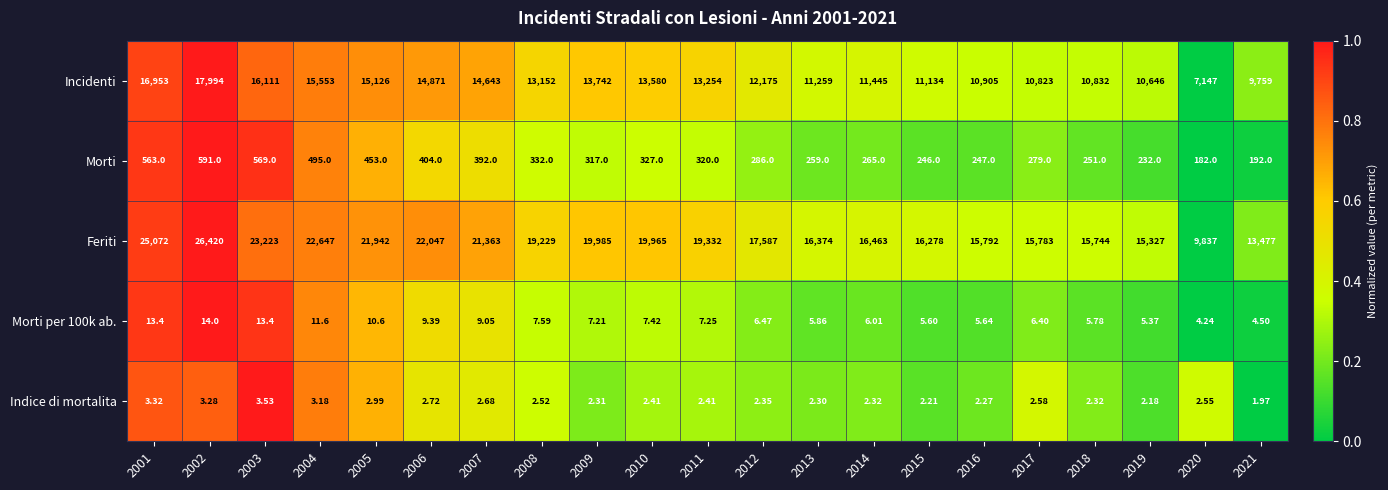

Which series has the largest range (max minus min)?

Feriti